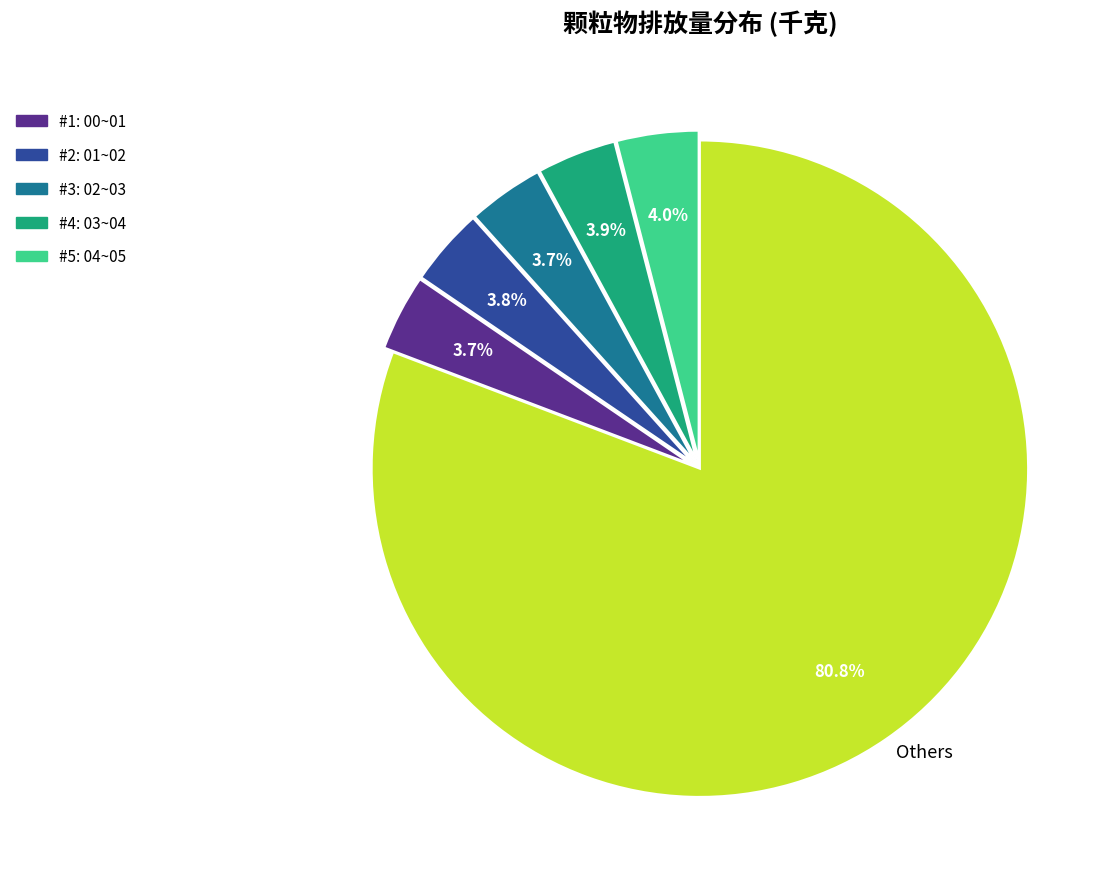

What is the smallest slice in the pie chart?

02~03